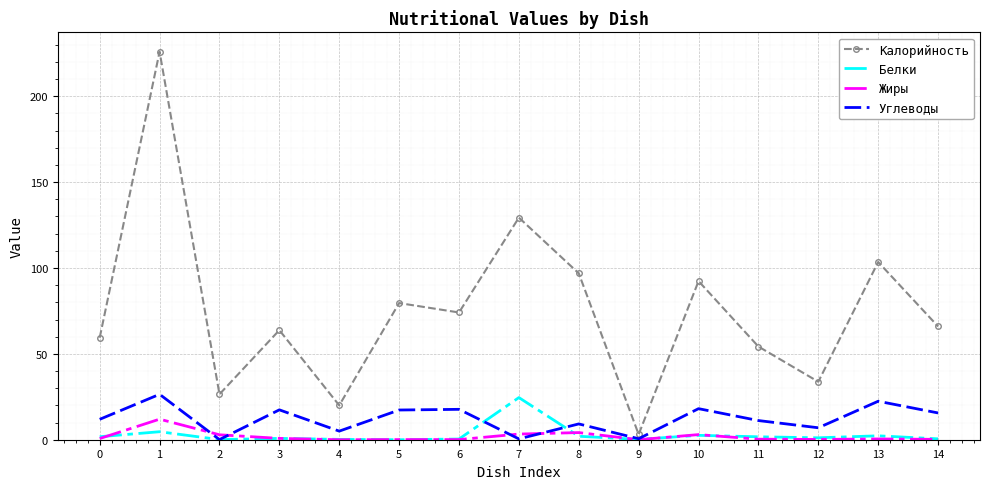

Read the Жиры value at 7.

3.3